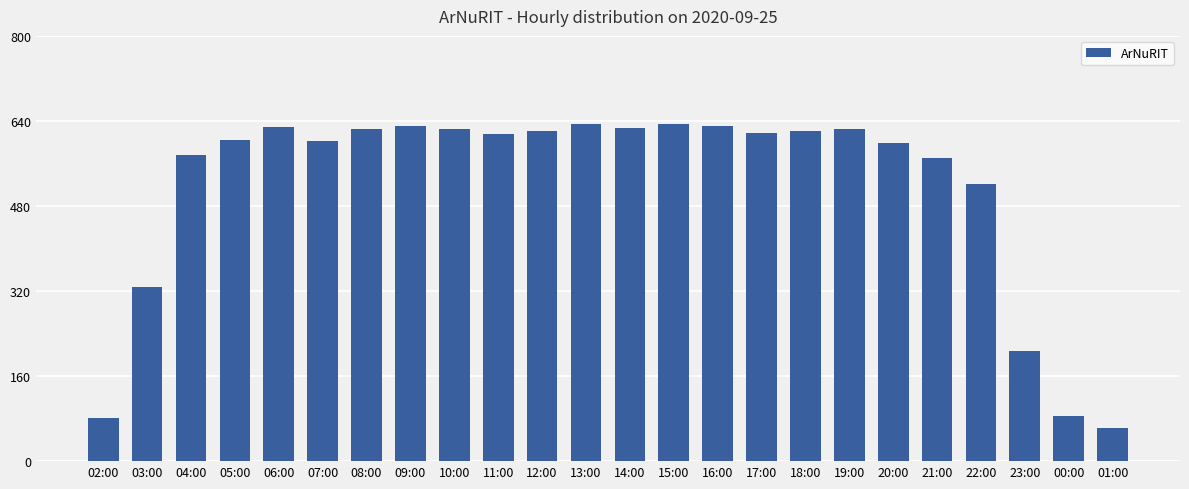

What is the difference between the values at 22:00 and 07:00?

81